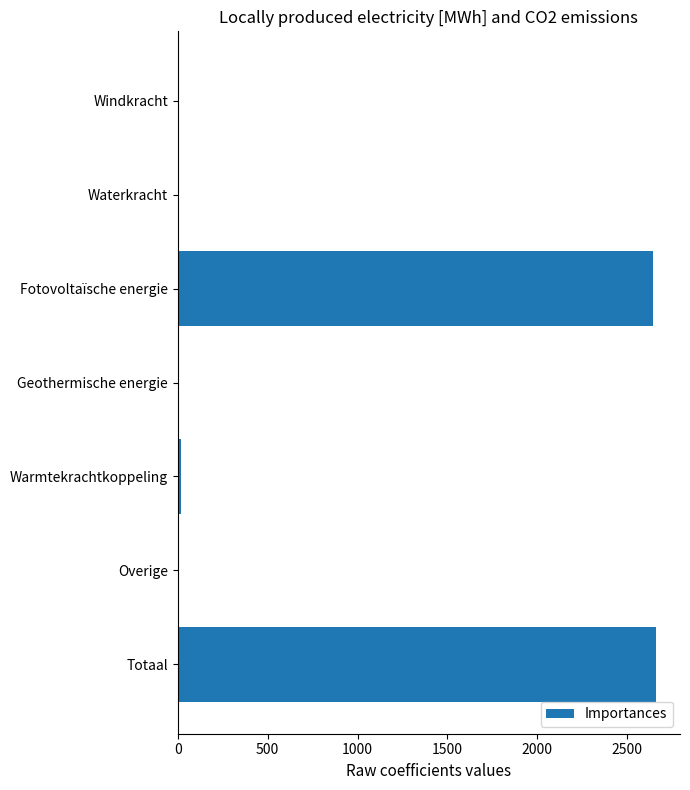

What is the maximum value shown in the chart?

2661.7